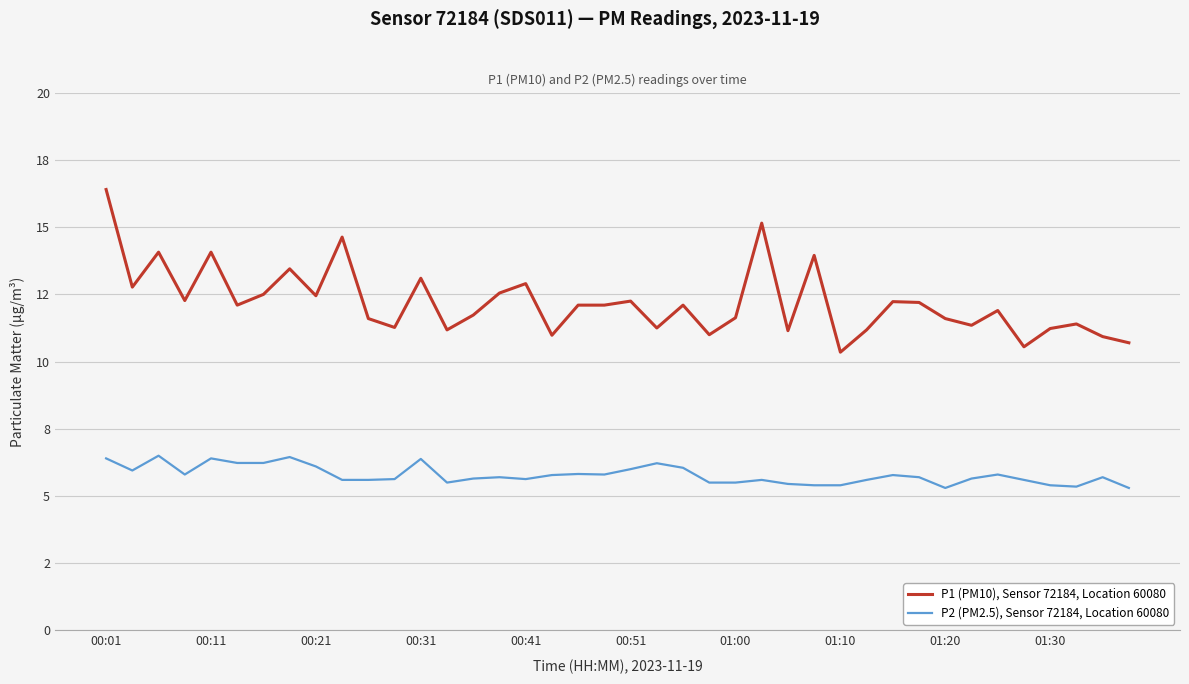

Reading left to right, what are all the values shown in this chart?

P1 (PM10), Sensor 72184, Location 60080: 16.4	12.8	14.1	12.3	14.1	12.1	12.5	13.4	12.4	14.6	11.6	11.3	13.1	11.2	11.7	12.6	12.9	11.0	12.1	12.1	12.2	11.2	12.1	11.0	11.6	15.2	11.2	13.9	10.3	11.2	12.2	12.2	11.6	11.3	11.9	10.6	11.2	11.4	10.9	10.7
P2 (PM2.5), Sensor 72184, Location 60080: 6.4	6.0	6.5	5.8	6.4	6.2	6.2	6.5	6.1	5.6	5.6	5.6	6.4	5.5	5.7	5.7	5.6	5.8	5.8	5.8	6.0	6.2	6.0	5.5	5.5	5.6	5.5	5.4	5.4	5.6	5.8	5.7	5.3	5.7	5.8	5.6	5.4	5.3	5.7	5.3